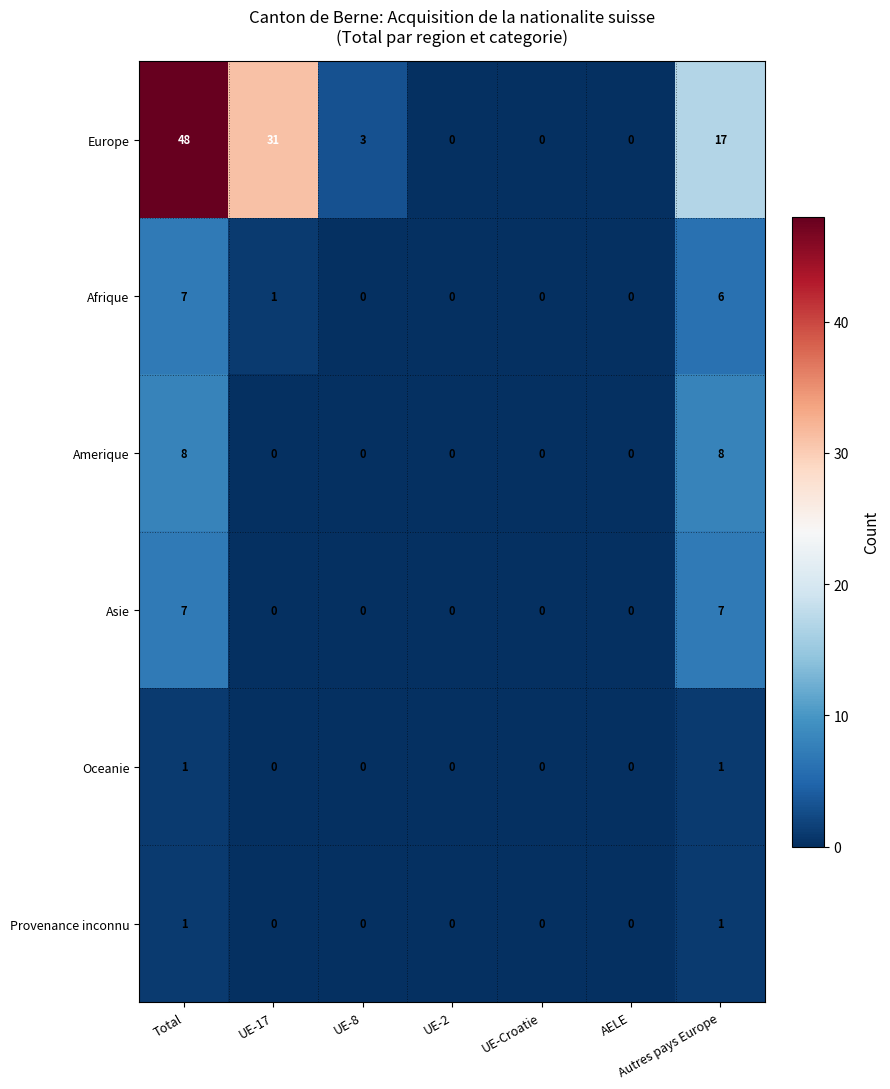

Which series has the largest total across all categories?

Europe